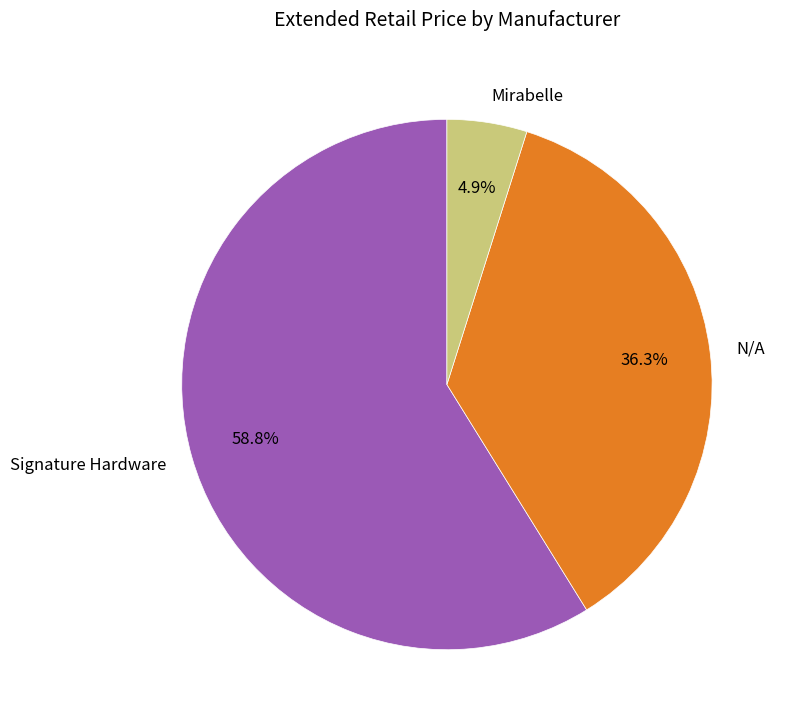

Does any single category account for the majority?

Yes